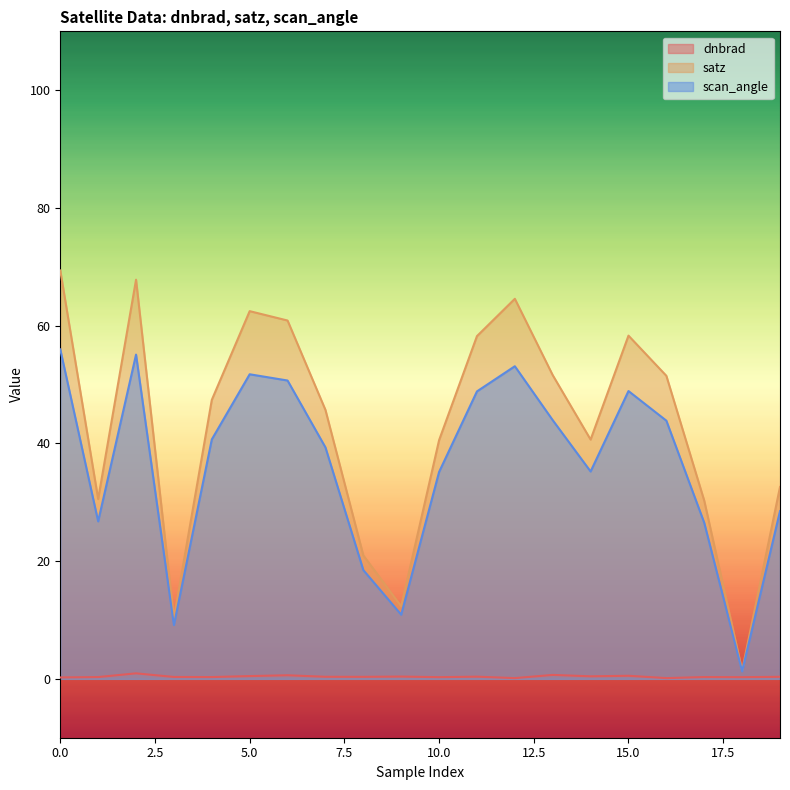

What is the difference between the maximum and minimum values in the dnbrad series?

0.8